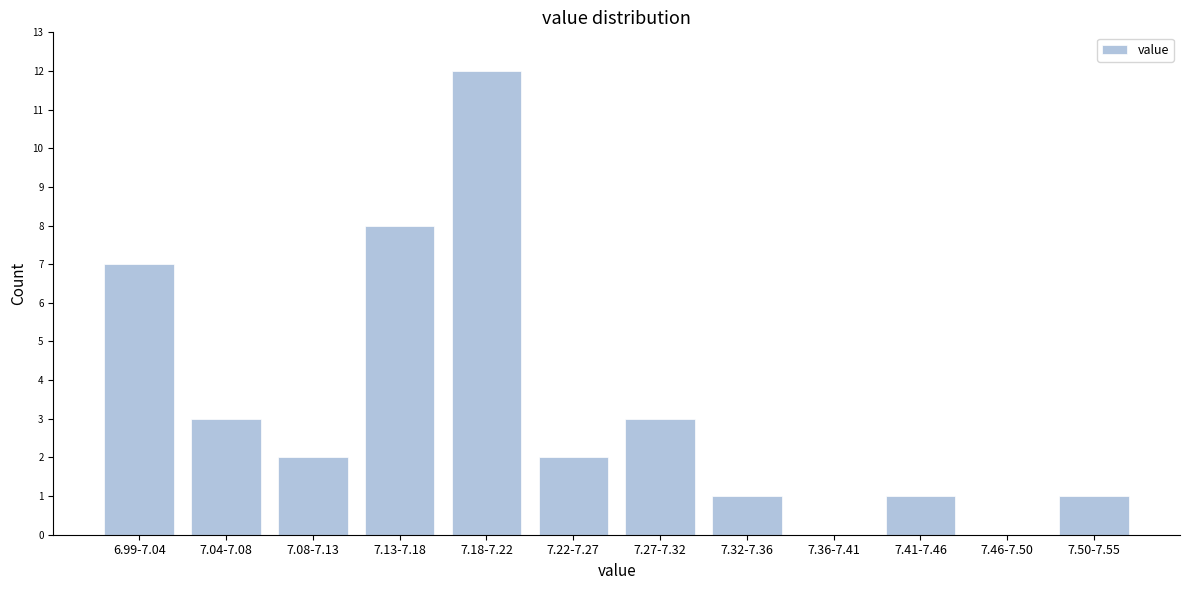

Reading right to left, list all the values displayed in this chart.

7.50-7.55=1	7.46-7.50=0	7.41-7.46=1	7.36-7.41=0	7.32-7.36=1	7.27-7.32=3	7.22-7.27=2	7.18-7.22=12	7.13-7.18=8	7.08-7.13=2	7.04-7.08=3	6.99-7.04=7